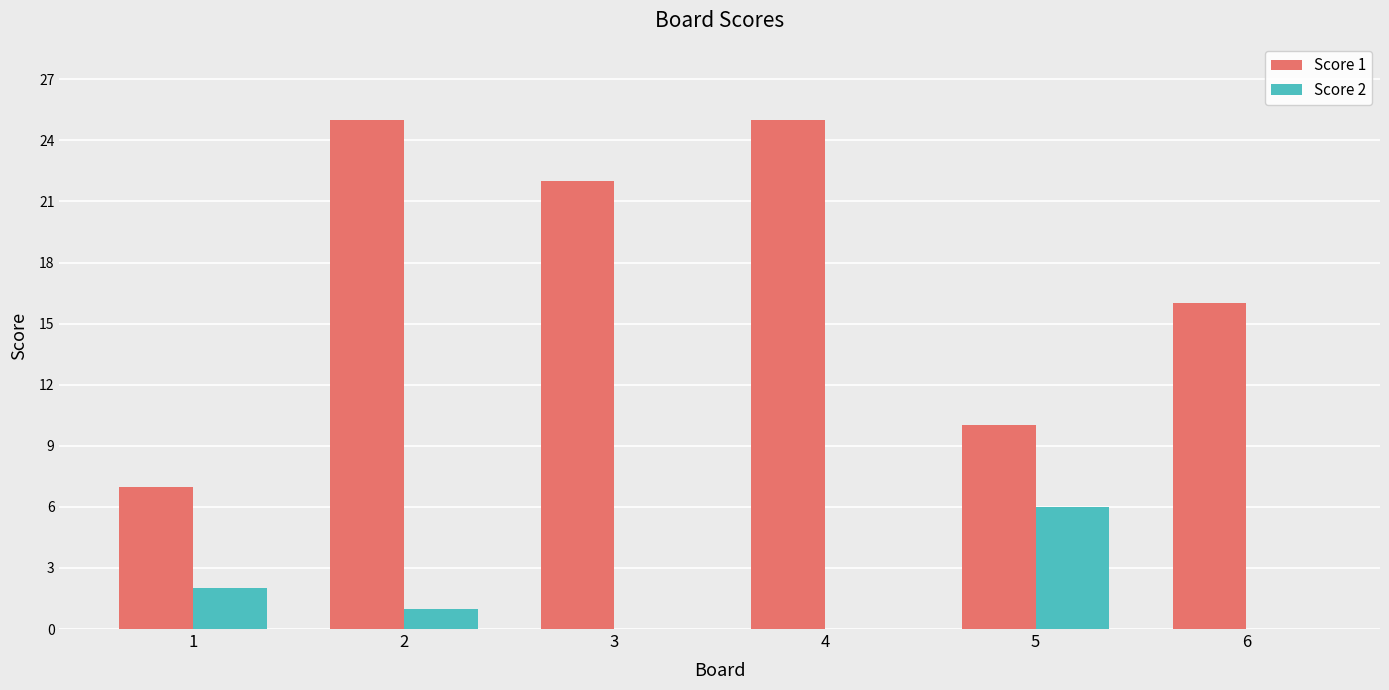

Is the value of Score 1 at 6 greater than the value of Score 2 at 4?

Yes